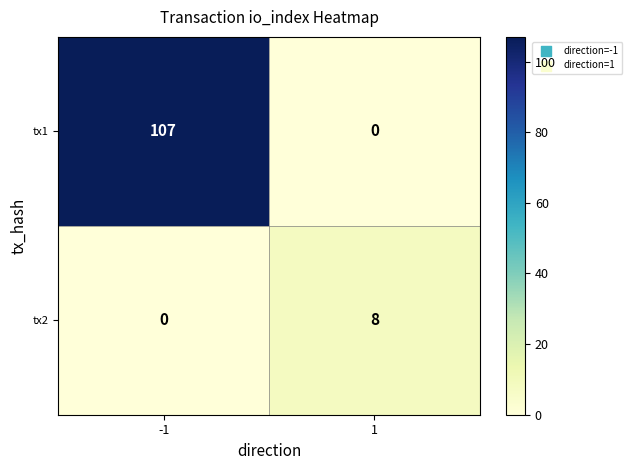

What is the total value across all series at -1?

107